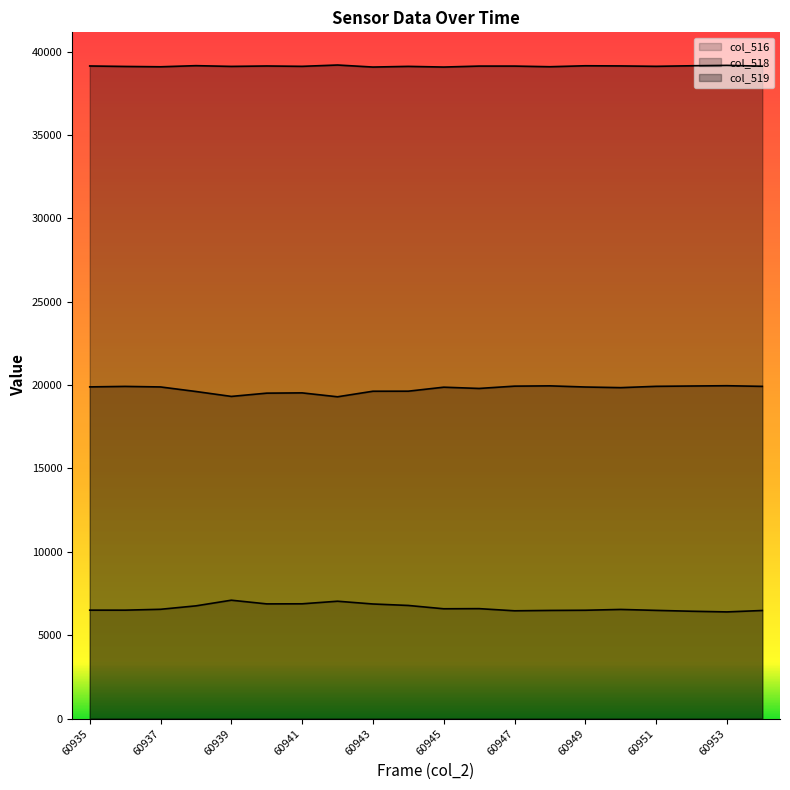

The col_516 series shows 10897 at 60949. True or false?

False